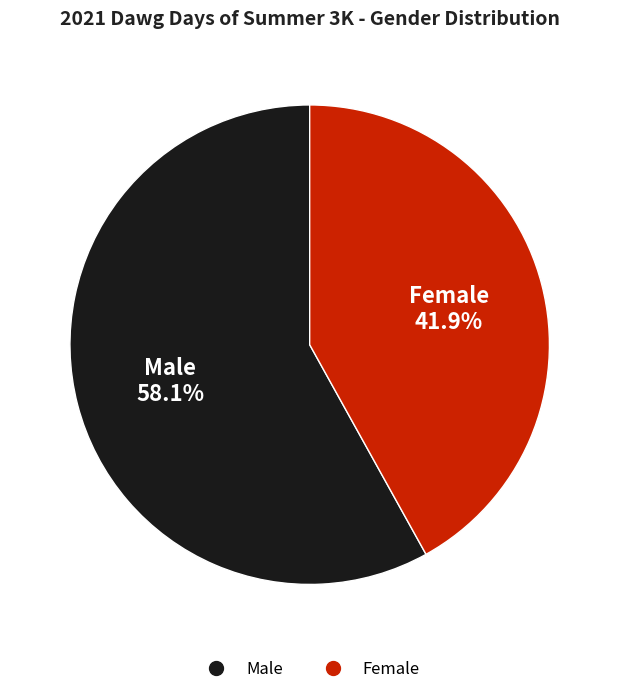

To the nearest percent, what percentage of the pie is Male?

58%